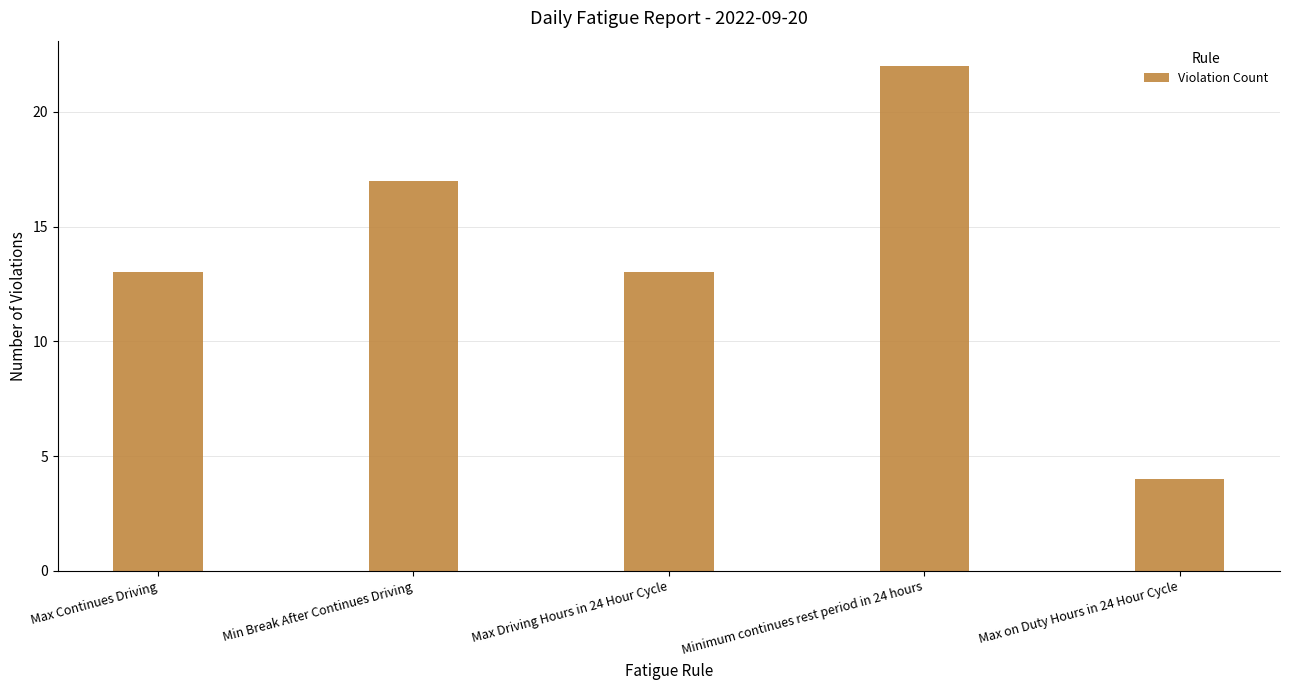

At which category does the chart reach its peak across all series?

Minimum continues rest period in 24 hours